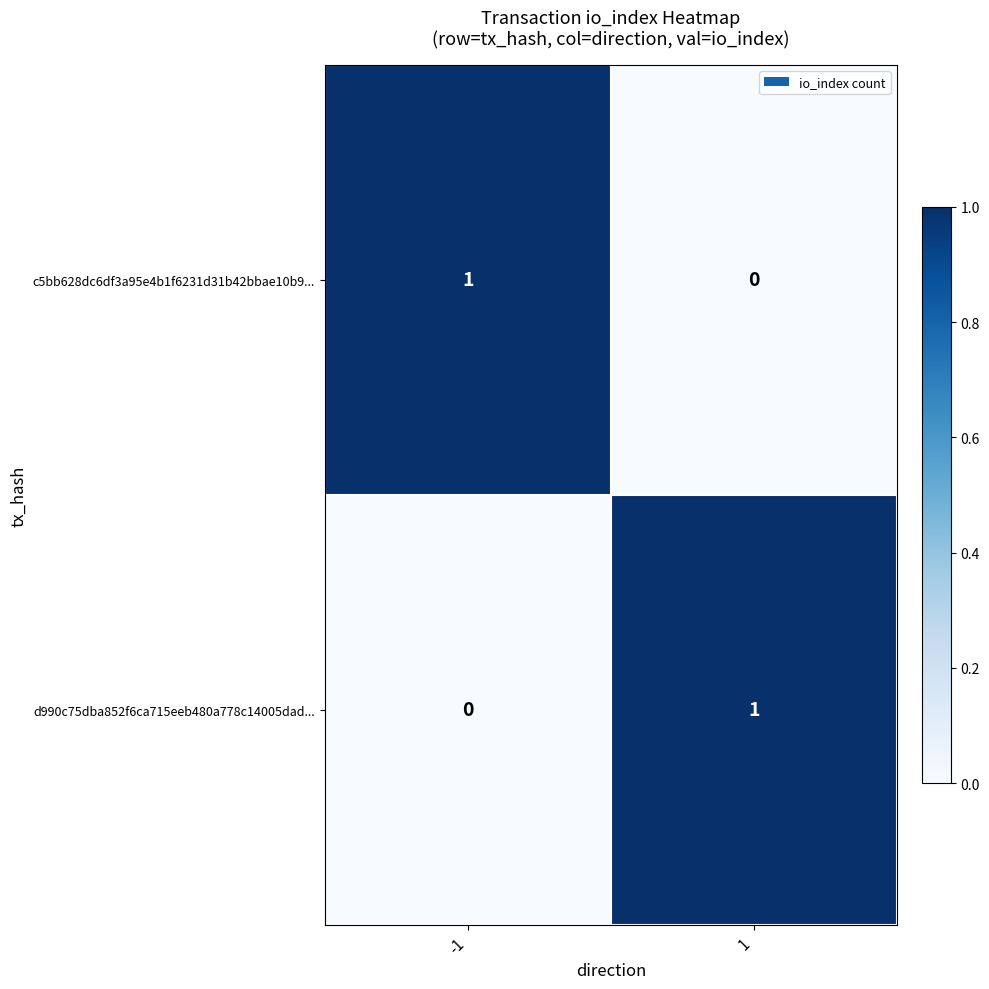

List the labels in order of d990c75dba852f6ca715eeb480a778c14005dad... value, largest first.

1, -1